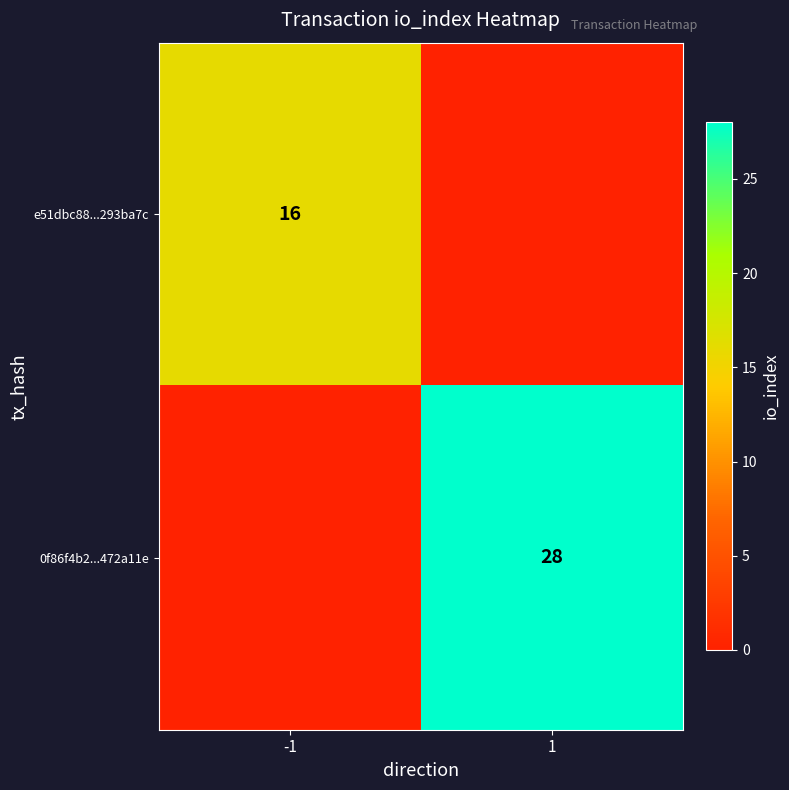

Which has a higher value, -1 or 1?

-1